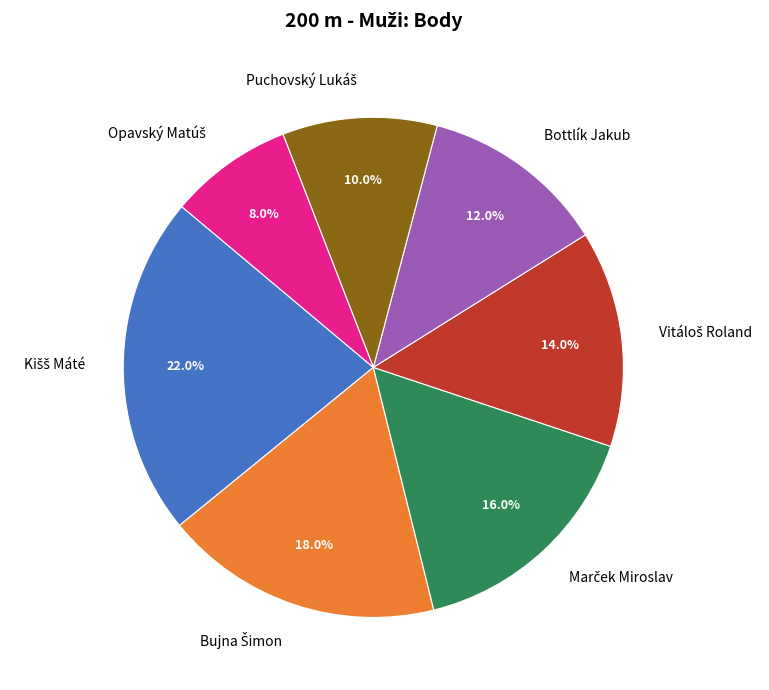

Does any single category account for the majority?

No